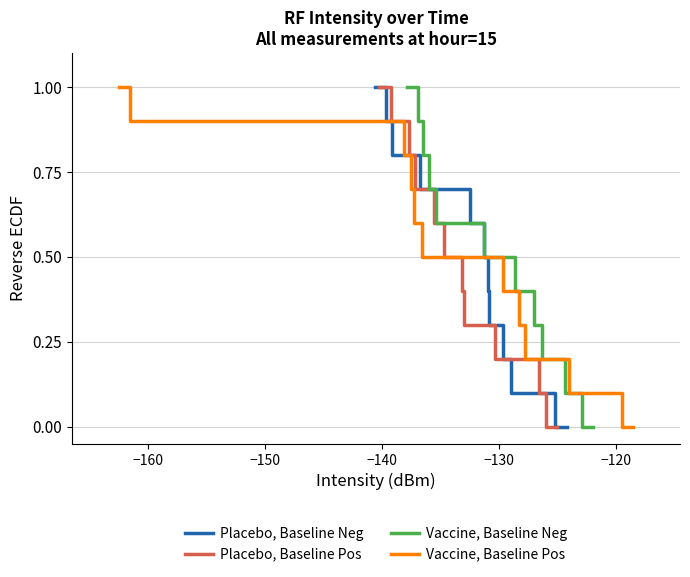

What is the label of the 4th point from the left?

−140